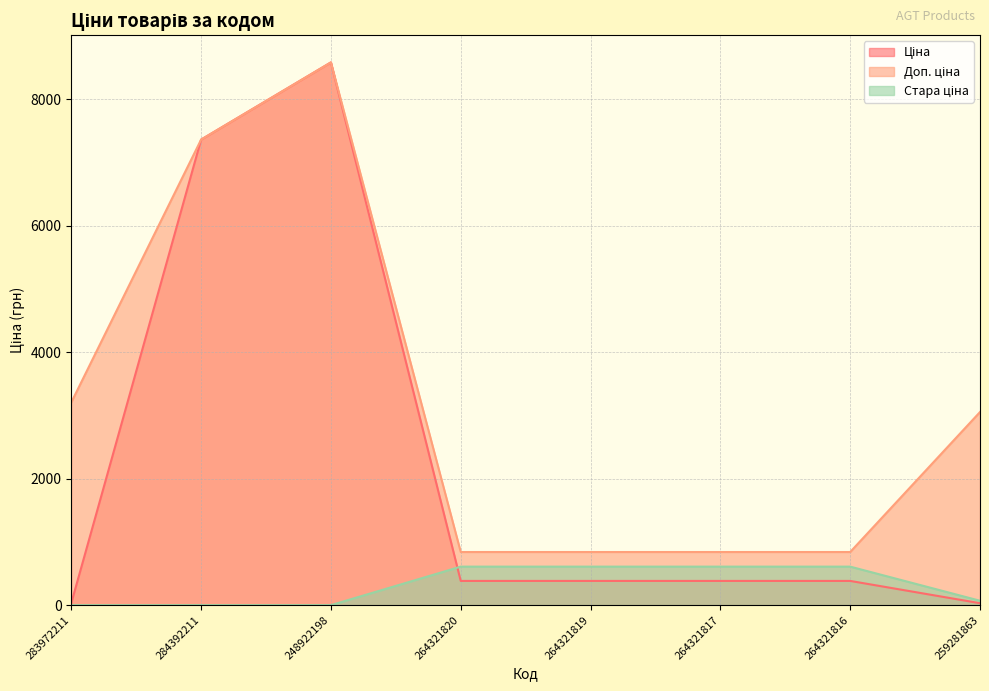

How many data points does each series have?

8